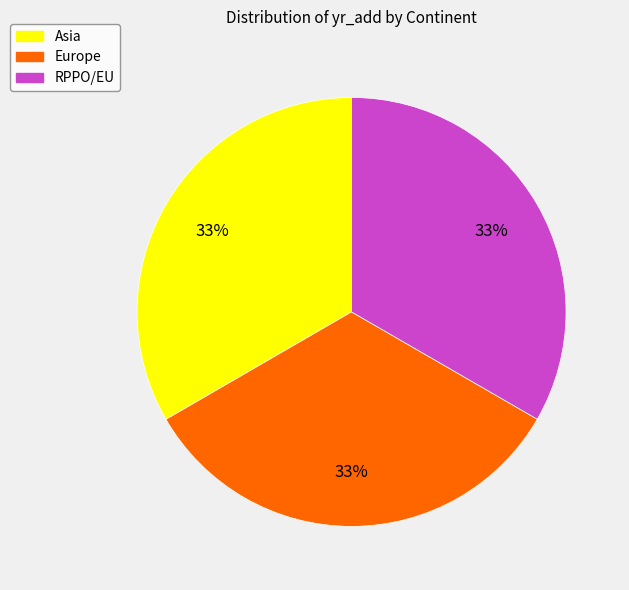

How many segments does this pie chart have?

3